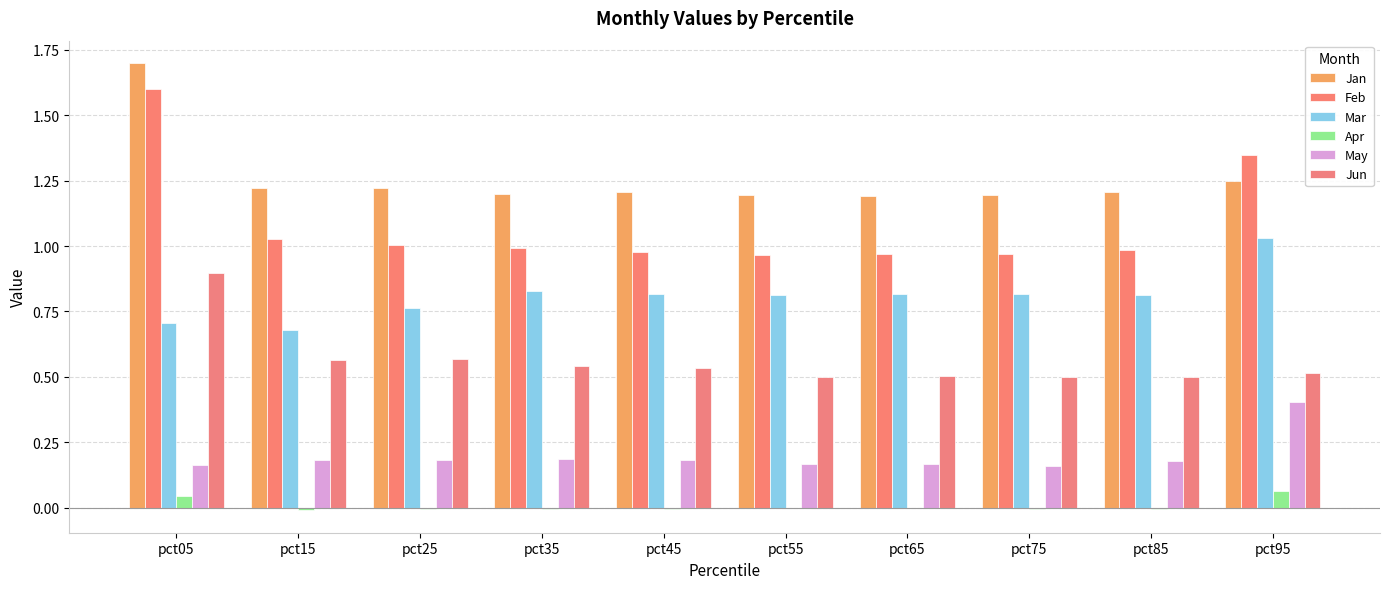

What is the difference between the highest and lowest values at pct65?

1.2